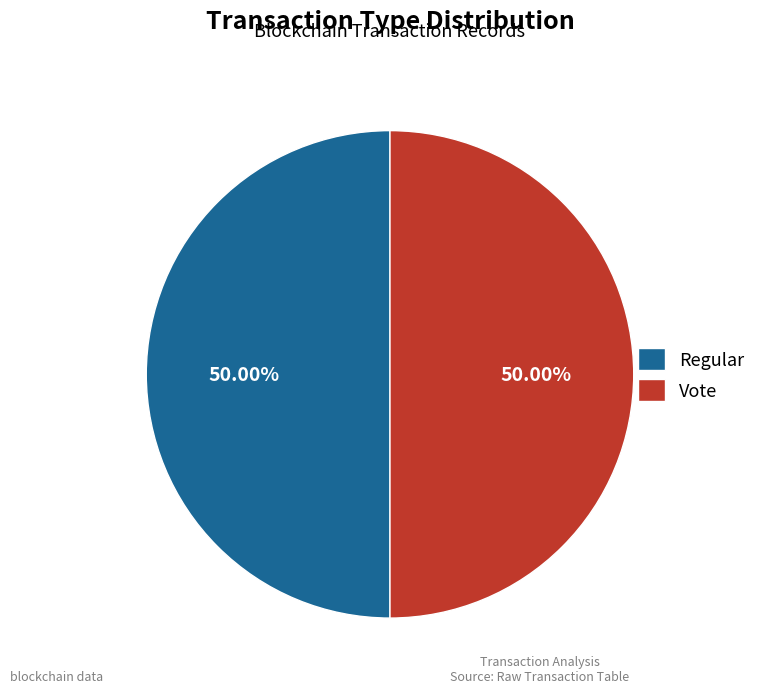

What is the ratio of the value at Vote to the value at Regular?

1.0